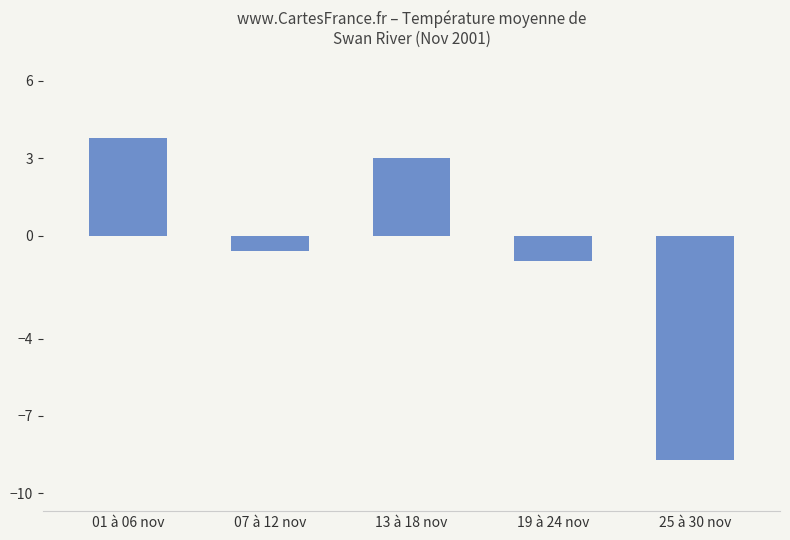

How many bars are there in total?

5